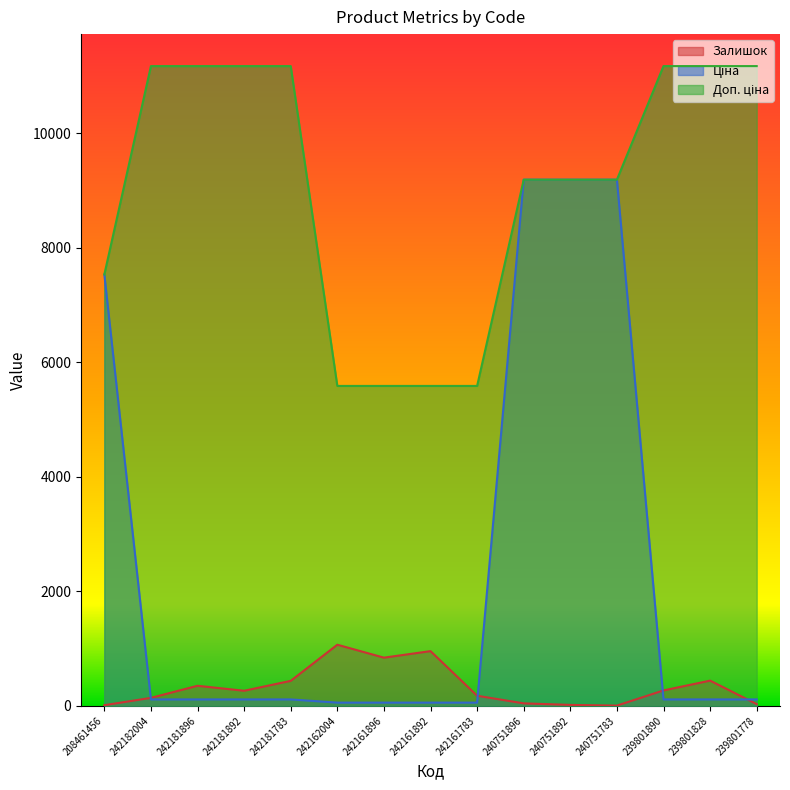

Which has a higher value, 242181892 or 240751896?

242181892